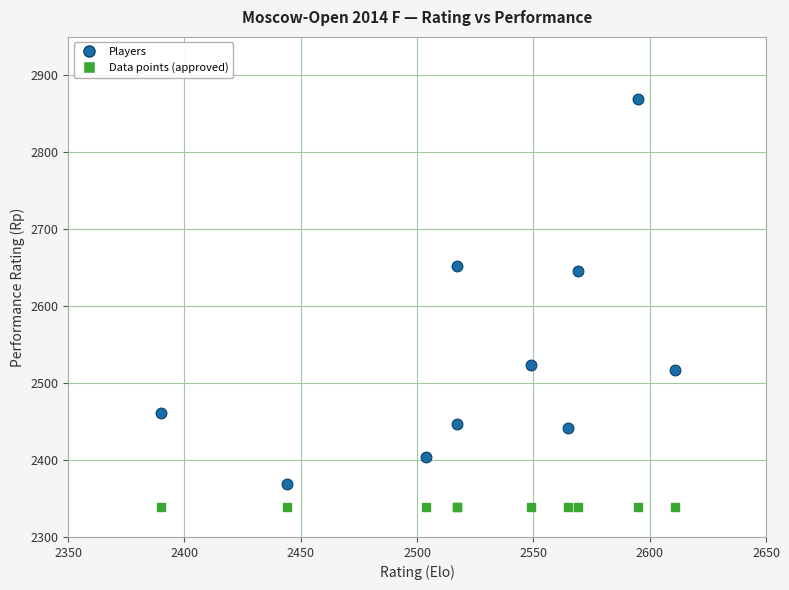

What is the range of Y values (max minus min)?

500